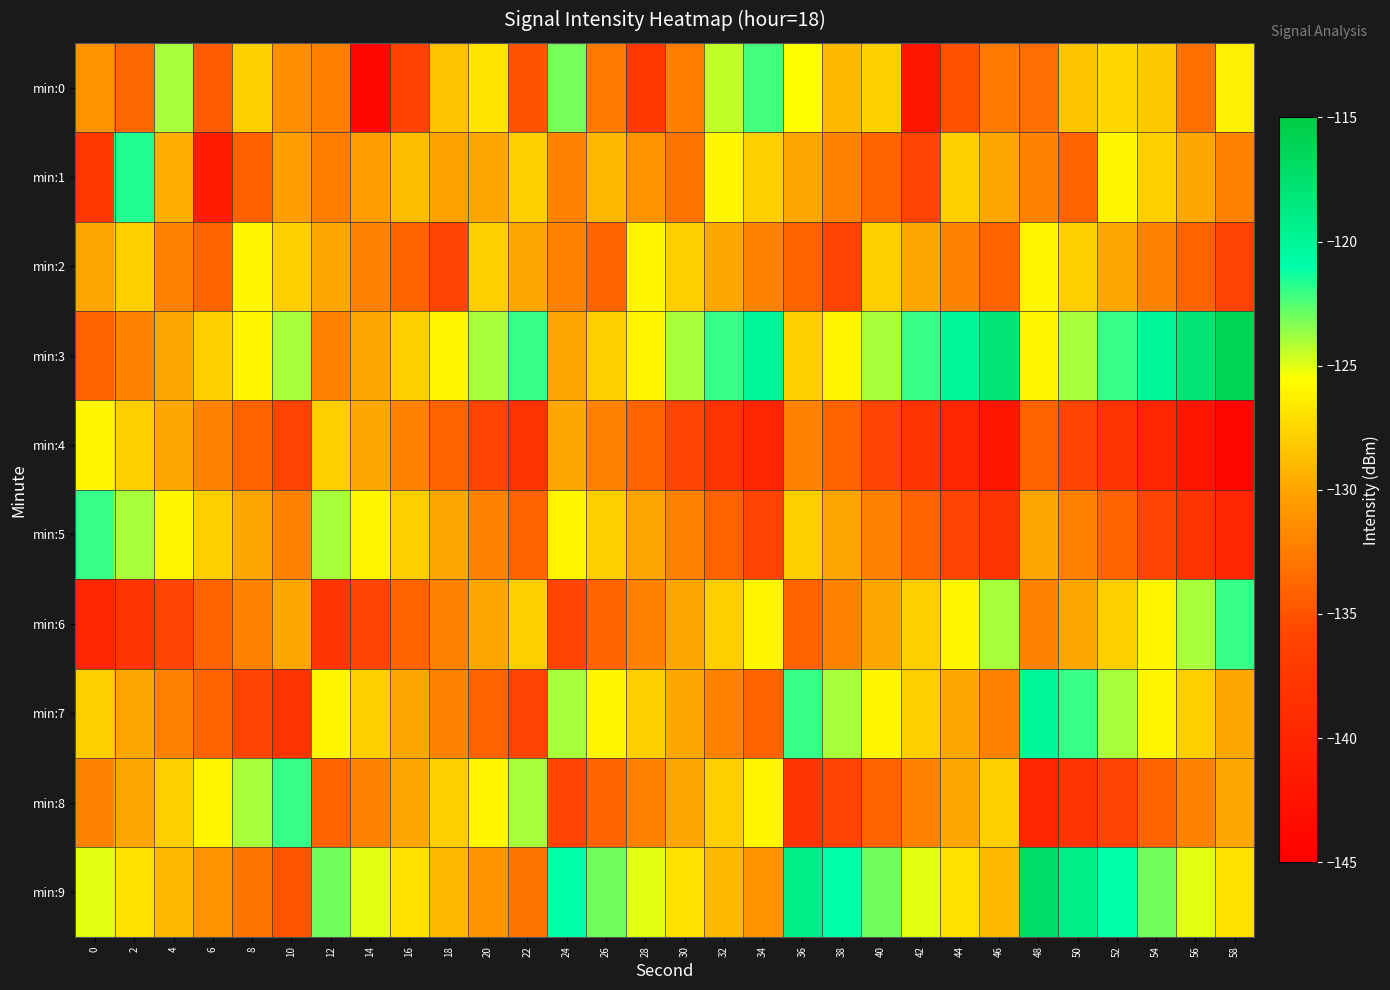

Reading left to right, what are all the values shown in this chart?

min:0: 0=-131.0	2=-133.9	4=-123.9	6=-134.4	8=-127.8	10=-131.3	12=-132.3	14=-144.0	16=-136.3	18=-128.5	20=-126.8	22=-135.1	24=-123.1	26=-132.7	28=-137.5	30=-132.4	32=-124.4	34=-122.3	36=-125.6	38=-129.0	40=-127.8	42=-142.1	44=-135.2	46=-132.6	48=-133.4	50=-128.4	52=-127.5	54=-128.2	56=-133.2	58=-126.3
min:1: 0=-137.7	2=-121.6	4=-129.5	6=-141.2	8=-134.1	10=-130.4	12=-132.4	14=-130.5	16=-128.7	18=-130.2	20=-130.0	22=-128.0	24=-132.0	26=-129.0	28=-131.0	30=-133.0	32=-126.0	34=-128.0	36=-130.0	38=-132.0	40=-134.0	42=-136.0	44=-128.0	46=-130.0	48=-132.0	50=-134.0	52=-126.0	54=-128.0	56=-130.0	58=-132.0
min:2: 0=-130.0	2=-128.0	4=-132.0	6=-134.0	8=-126.0	10=-128.0	12=-130.0	14=-132.0	16=-134.0	18=-136.0	20=-128.0	22=-130.0	24=-132.0	26=-134.0	28=-126.0	30=-128.0	32=-130.0	34=-132.0	36=-134.0	38=-136.0	40=-128.0	42=-130.0	44=-132.0	46=-134.0	48=-126.0	50=-128.0	52=-130.0	54=-132.0	56=-134.0	58=-136.0
min:3: 0=-134.0	2=-132.0	4=-130.0	6=-128.0	8=-126.0	10=-124.0	12=-132.0	14=-130.0	16=-128.0	18=-126.0	20=-124.0	22=-122.0	24=-130.0	26=-128.0	28=-126.0	30=-124.0	32=-122.0	34=-120.0	36=-128.0	38=-126.0	40=-124.0	42=-122.0	44=-120.0	46=-118.0	48=-126.0	50=-124.0	52=-122.0	54=-120.0	56=-118.0	58=-116.0
min:4: 0=-126.0	2=-128.0	4=-130.0	6=-132.0	8=-134.0	10=-136.0	12=-128.0	14=-130.0	16=-132.0	18=-134.0	20=-136.0	22=-138.0	24=-130.0	26=-132.0	28=-134.0	30=-136.0	32=-138.0	34=-140.0	36=-132.0	38=-134.0	40=-136.0	42=-138.0	44=-140.0	46=-142.0	48=-134.0	50=-136.0	52=-138.0	54=-140.0	56=-142.0	58=-144.0
min:5: 0=-122.0	2=-124.0	4=-126.0	6=-128.0	8=-130.0	10=-132.0	12=-124.0	14=-126.0	16=-128.0	18=-130.0	20=-132.0	22=-134.0	24=-126.0	26=-128.0	28=-130.0	30=-132.0	32=-134.0	34=-136.0	36=-128.0	38=-130.0	40=-132.0	42=-134.0	44=-136.0	46=-138.0	48=-130.0	50=-132.0	52=-134.0	54=-136.0	56=-138.0	58=-140.0
min:6: 0=-140.0	2=-138.0	4=-136.0	6=-134.0	8=-132.0	10=-130.0	12=-138.0	14=-136.0	16=-134.0	18=-132.0	20=-130.0	22=-128.0	24=-136.0	26=-134.0	28=-132.0	30=-130.0	32=-128.0	34=-126.0	36=-134.0	38=-132.0	40=-130.0	42=-128.0	44=-126.0	46=-124.0	48=-132.0	50=-130.0	52=-128.0	54=-126.0	56=-124.0	58=-122.0
min:7: 0=-128.0	2=-130.0	4=-132.0	6=-134.0	8=-136.0	10=-138.0	12=-126.0	14=-128.0	16=-130.0	18=-132.0	20=-134.0	22=-136.0	24=-124.0	26=-126.0	28=-128.0	30=-130.0	32=-132.0	34=-134.0	36=-122.0	38=-124.0	40=-126.0	42=-128.0	44=-130.0	46=-132.0	48=-120.0	50=-122.0	52=-124.0	54=-126.0	56=-128.0	58=-130.0
min:8: 0=-132.0	2=-130.0	4=-128.0	6=-126.0	8=-124.0	10=-122.0	12=-134.0	14=-132.0	16=-130.0	18=-128.0	20=-126.0	22=-124.0	24=-136.0	26=-134.0	28=-132.0	30=-130.0	32=-128.0	34=-126.0	36=-138.0	38=-136.0	40=-134.0	42=-132.0	44=-130.0	46=-128.0	48=-140.0	50=-138.0	52=-136.0	54=-134.0	56=-132.0	58=-130.0
min:9: 0=-125.0	2=-127.0	4=-129.0	6=-131.0	8=-133.0	10=-135.0	12=-123.0	14=-125.0	16=-127.0	18=-129.0	20=-131.0	22=-133.0	24=-121.0	26=-123.0	28=-125.0	30=-127.0	32=-129.0	34=-131.0	36=-119.0	38=-121.0	40=-123.0	42=-125.0	44=-127.0	46=-129.0	48=-117.0	50=-119.0	52=-121.0	54=-123.0	56=-125.0	58=-127.0